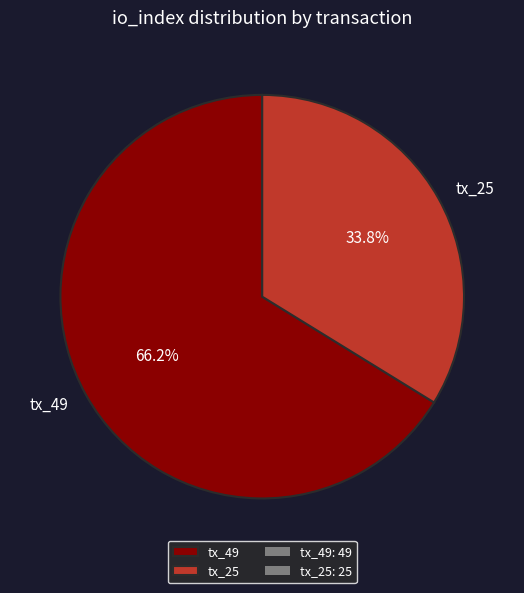

How many segments does this pie chart have?

2